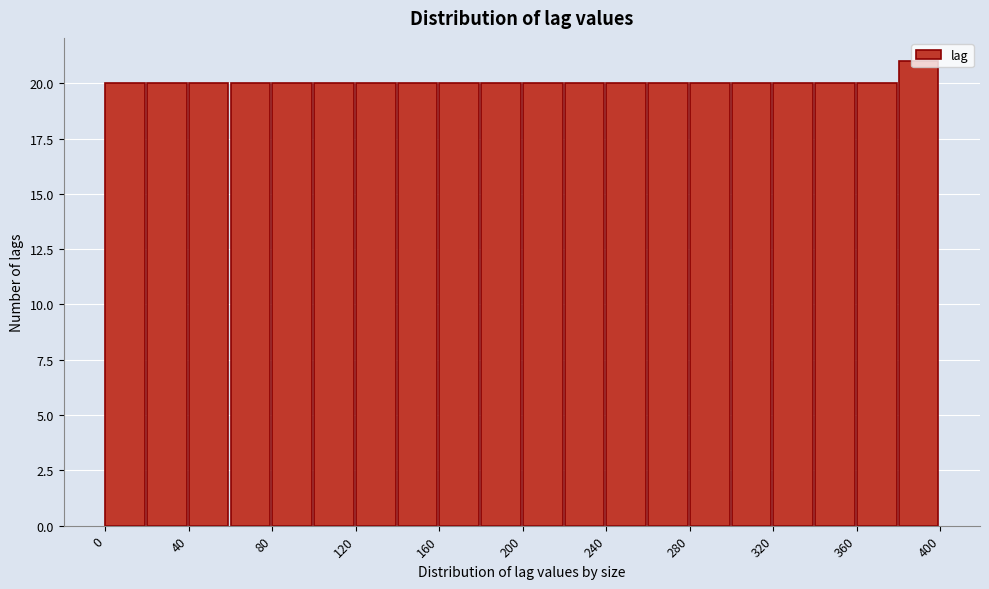

Reading left to right, transcribe this chart: for each bar, give the range it covers on the x-axis and its height. The values are not printed on the chart, so give them approximately, as read against the axis.

0 to 20: 20
20 to 40: 20
40 to 60: 20
60 to 80: 20
80 to 100: 20
100 to 120: 20
120 to 140: 20
140 to 160: 20
160 to 180: 20
180 to 200: 20
200 to 220: 20
220 to 240: 20
240 to 260: 20
260 to 280: 20
280 to 300: 20
300 to 320: 20
320 to 340: 20
340 to 360: 20
360 to 380: 20
380 to 400: 21